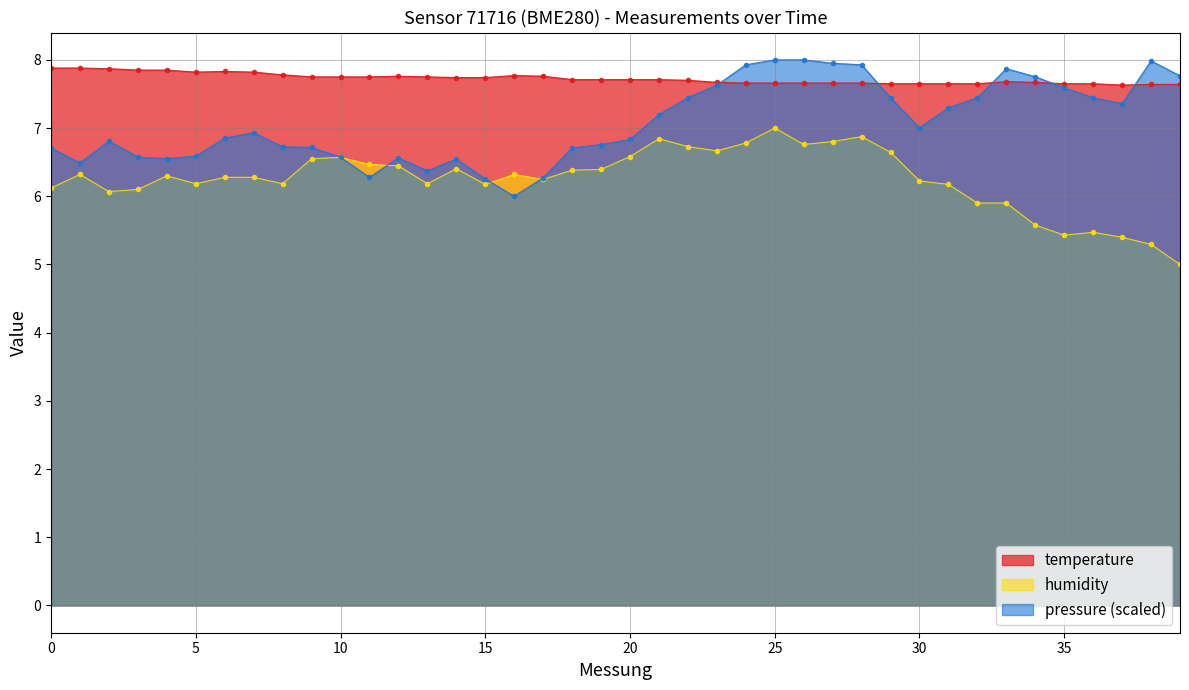

In pressure, how many points are lower than both neighbors (excluding endpoints)?

7